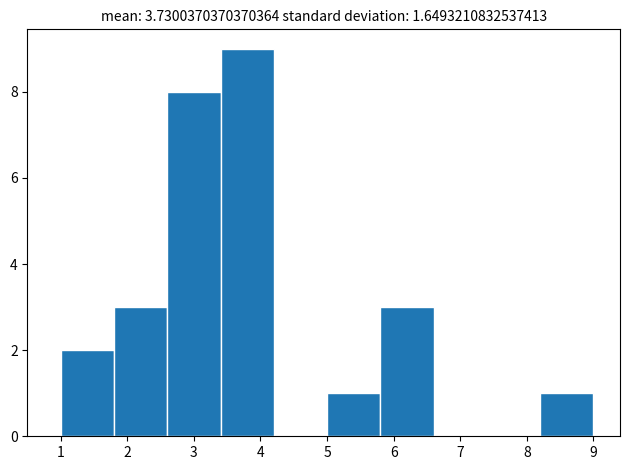

Over which range of the x-axis is the bar tallest?

3.4 to 4.2